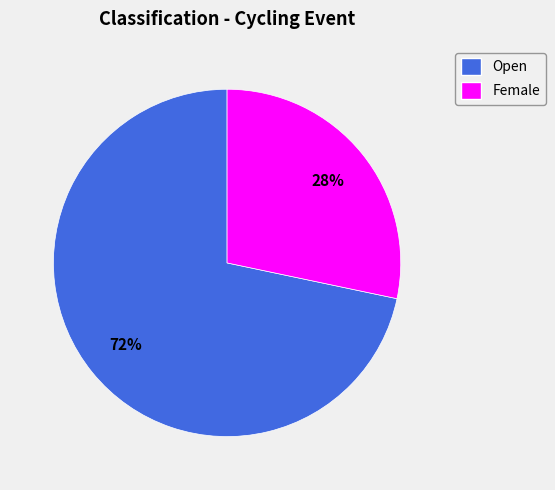

To the nearest percent, what percentage of the pie is Female?

28%